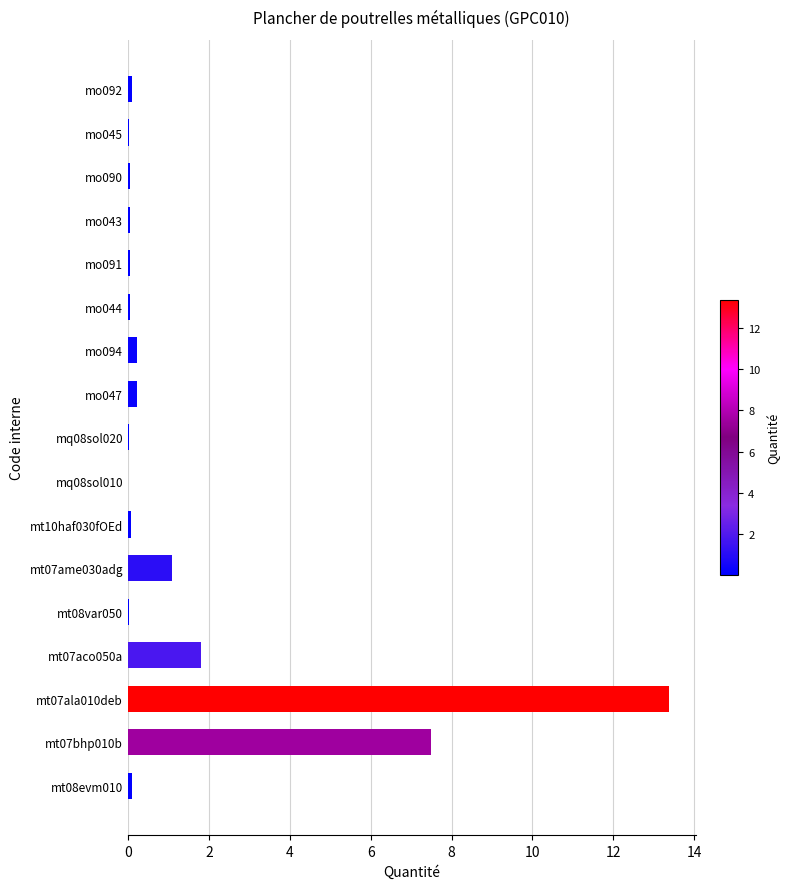

The chart shows a value of 1.1 at mt07ame030adg. True or false?

True